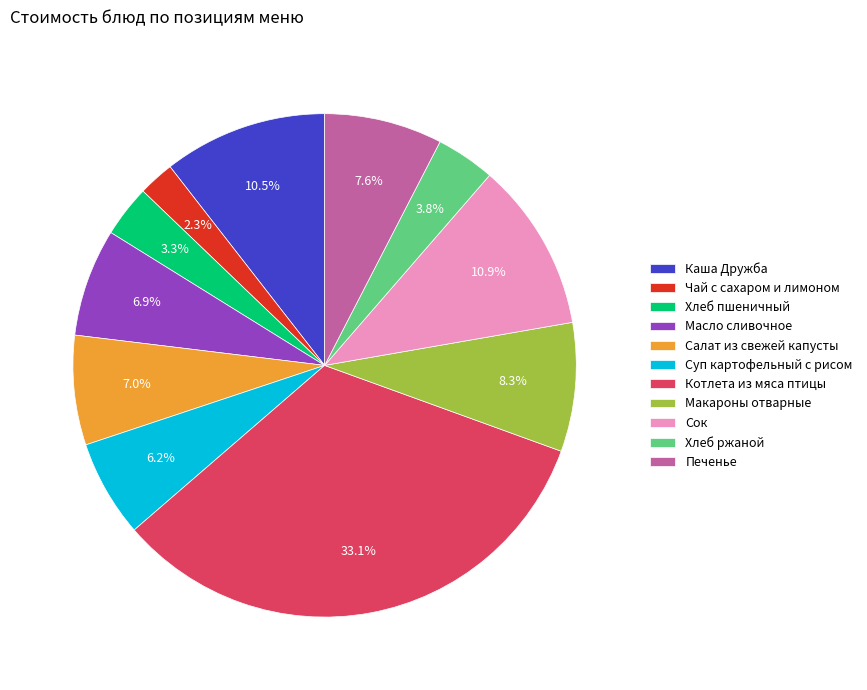

Does any single category account for the majority?

No